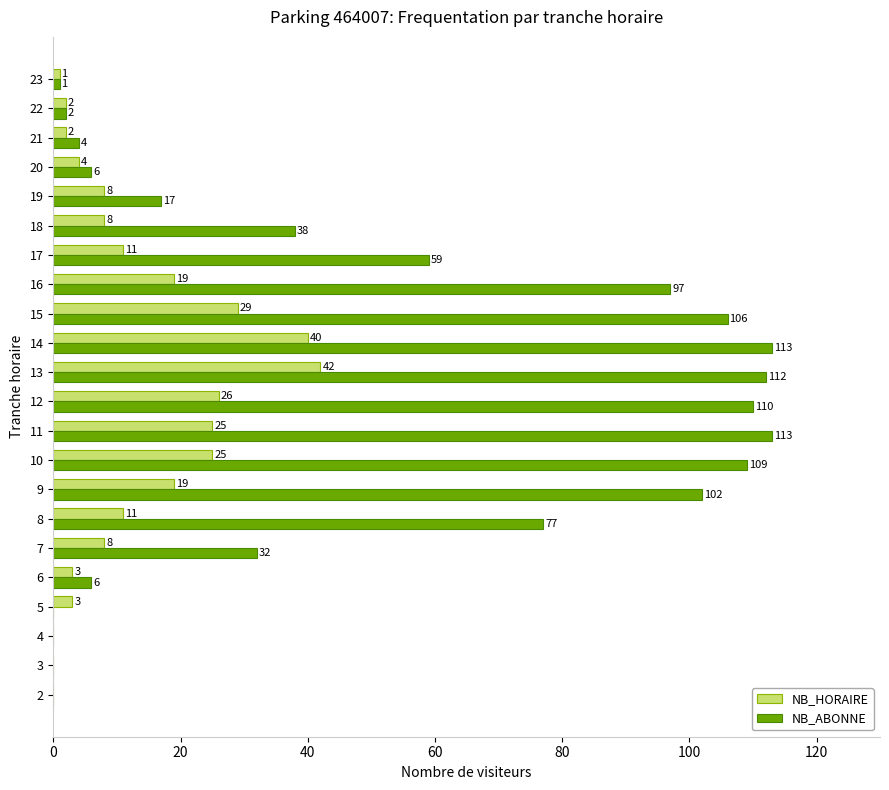

Which series has the largest total across all categories?

NB_ABONNE